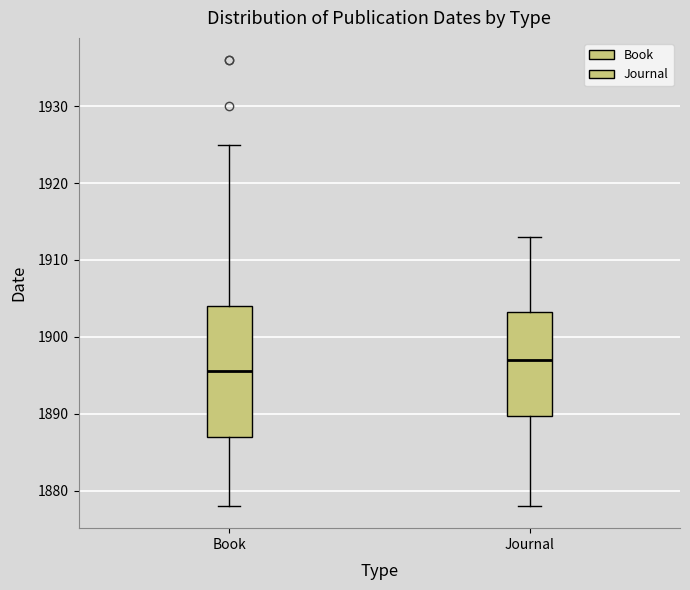

Comparing the boxes themselves (not the whiskers), which one is the tallest?

Book